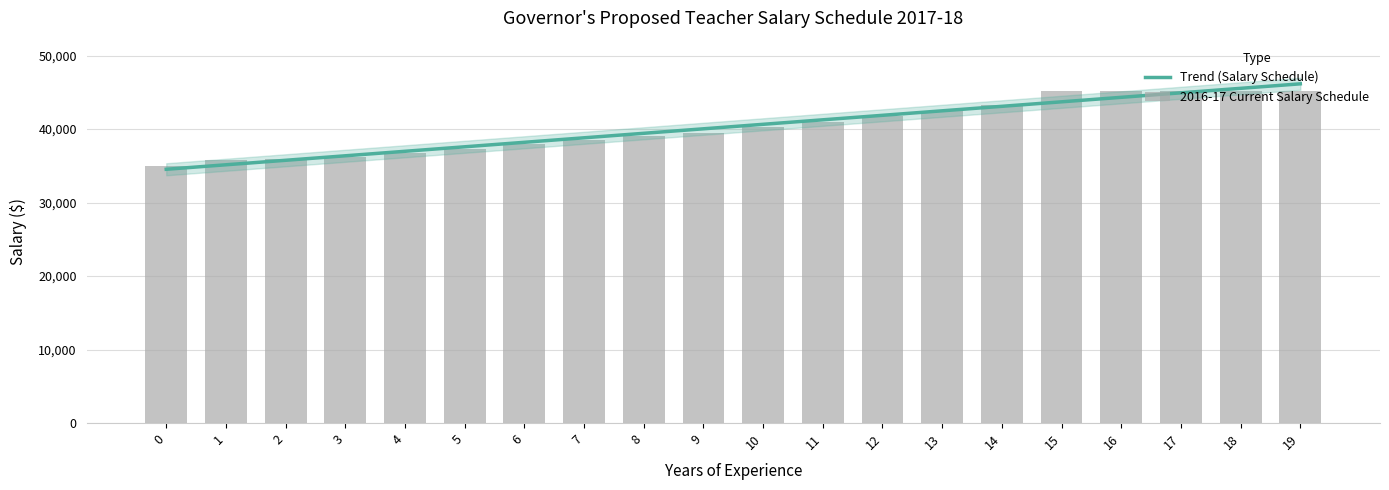

Reading right to left, list all the values displayed in this chart.

Trend (Salary Schedule): 19=46164.3	18=45552.3	17=44940.2	16=44328.2	15=43716.2	14=43104.1	13=42492.1	12=41880.1	11=41268.0	10=40656.0	9=40044.0	8=39432.0	7=38819.9	6=38207.9	5=37595.9	4=36983.8	3=36371.8	2=35759.8	1=35147.7	0=34535.7
2016-17 Current Salary Schedule: 19=45250.0	18=45250.0	17=45250.0	16=45250.0	15=45250.0	14=43250.0	13=42500.0	12=41750.0	11=41000.0	10=40250.0	9=39500.0	8=39000.0	7=38500.0	6=38000.0	5=37250.0	4=36750.0	3=36250.0	2=36000.0	1=35750.0	0=35000.0